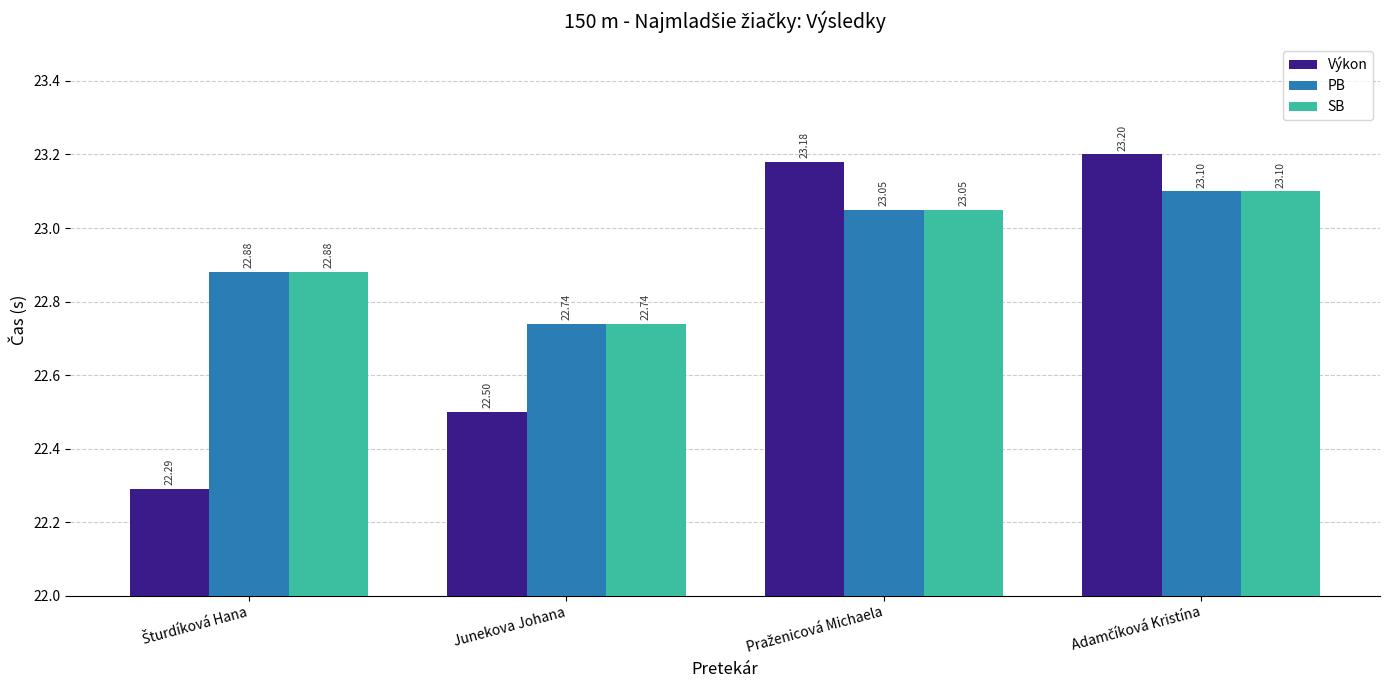

What is the average value of the PB series?

22.9